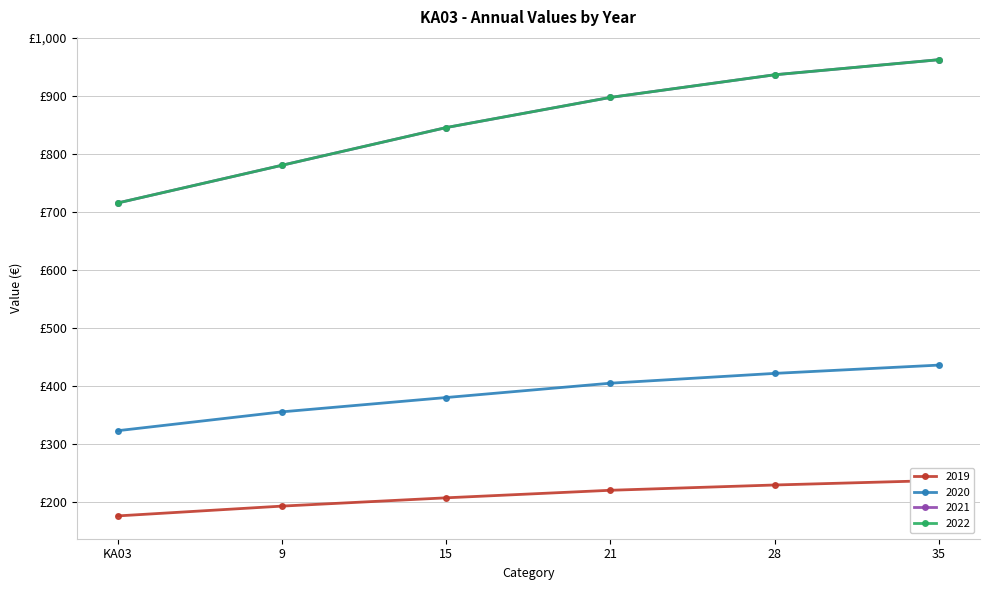

What position from the right is 15?

4